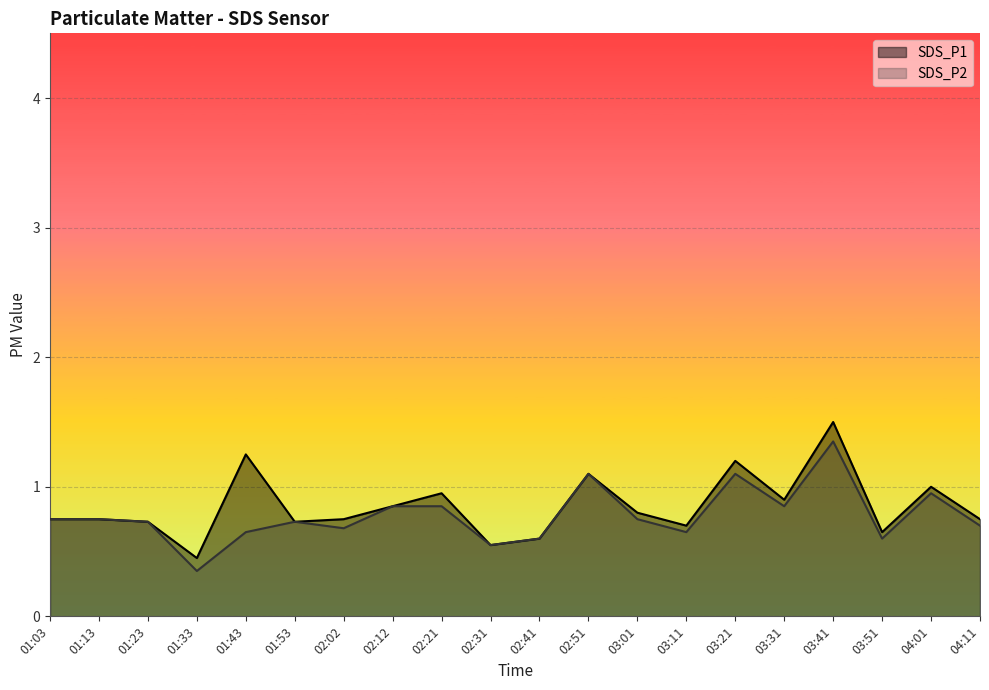

At which category does SDS_P2 reach its first local peak?

01:53